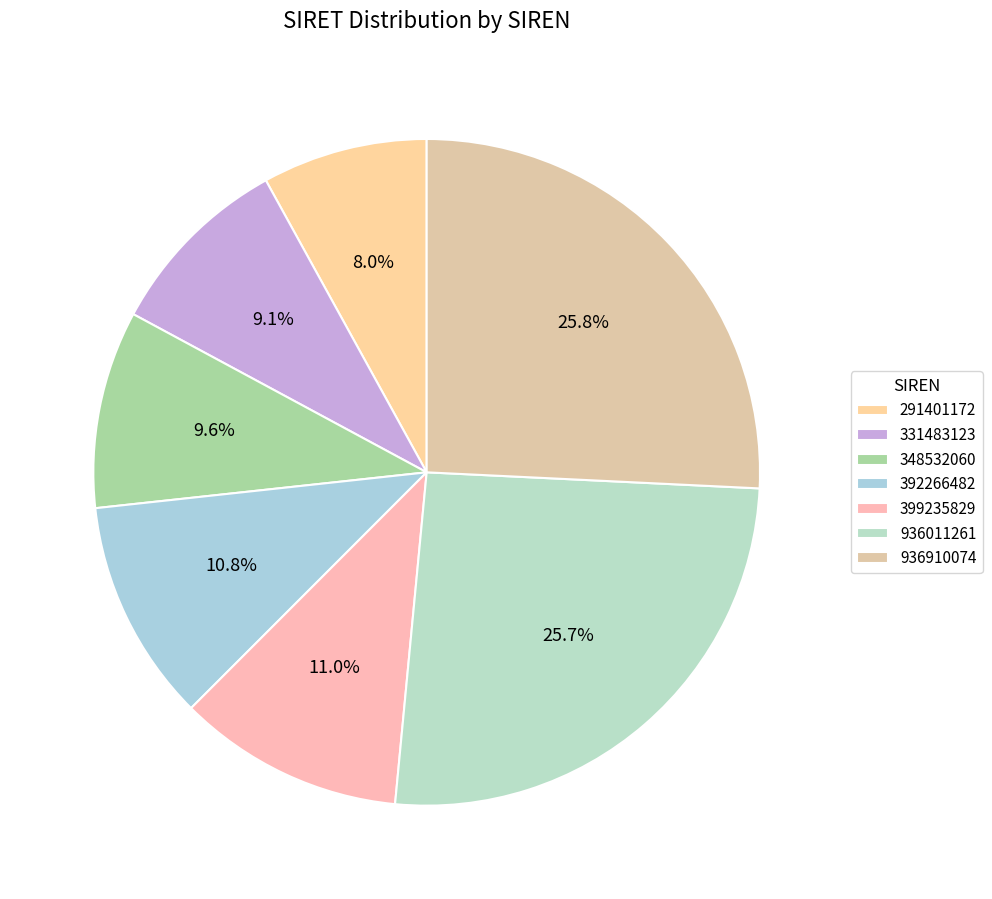

Is it true that 291401172 is 1% of the pie?

False